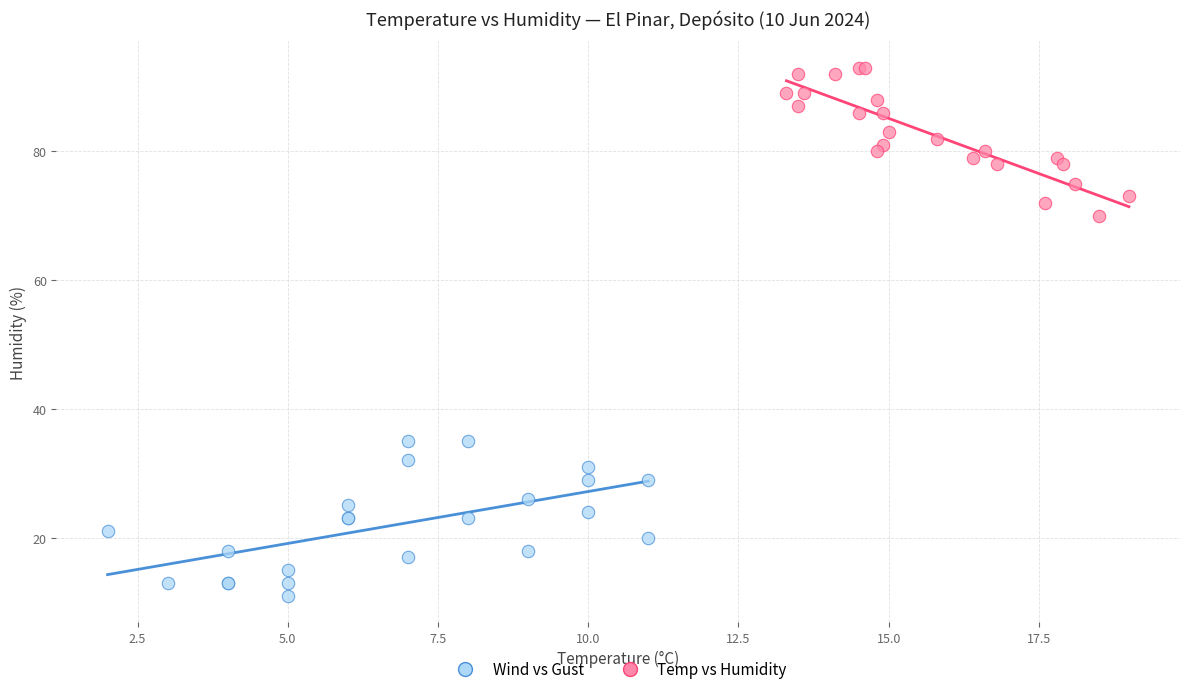

Which series has the widest spread of Y values?

Wind vs Gust